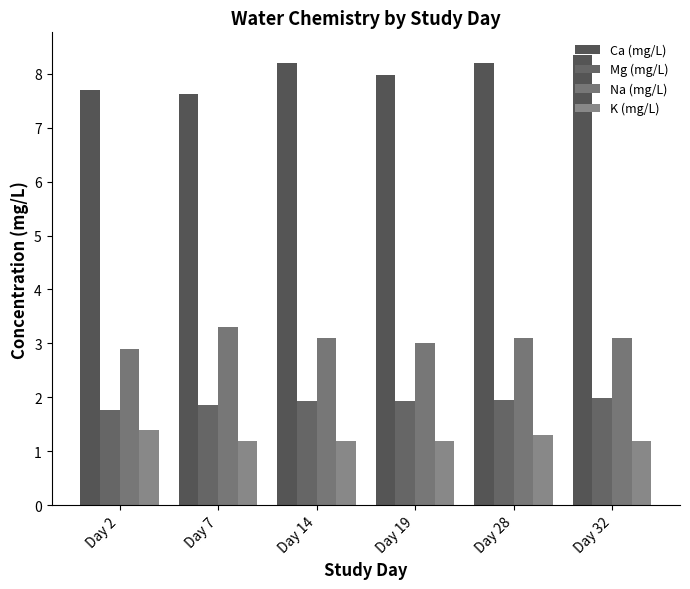

How many bars are there in each group?

4